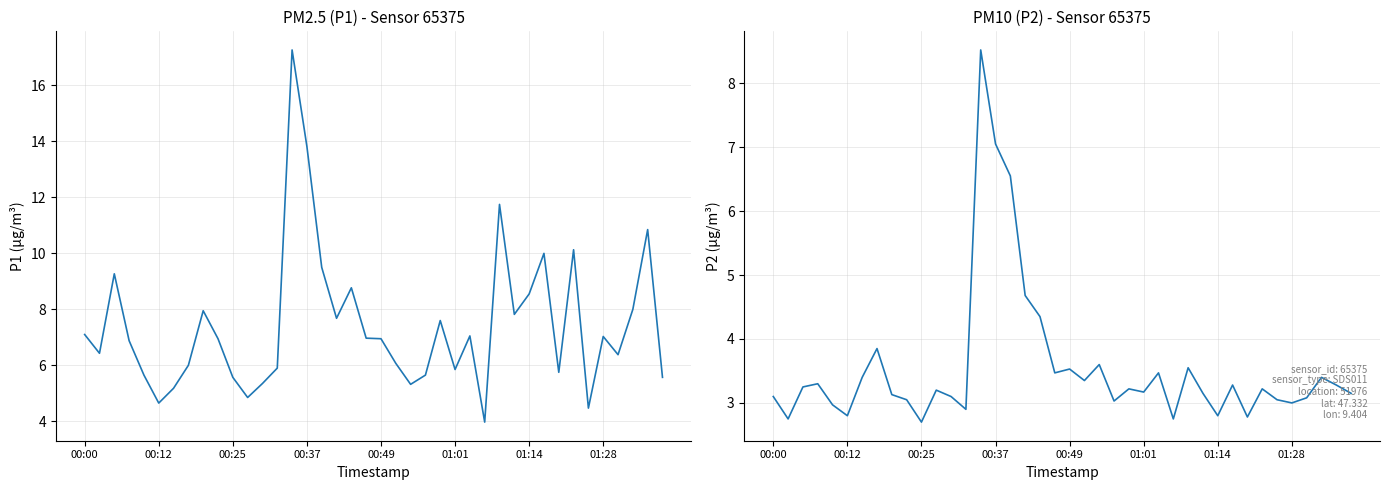

How many interior local valleys does the P2 series have?

12